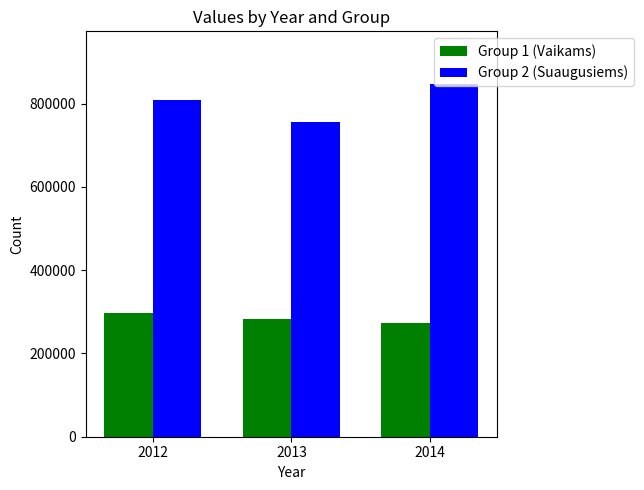

What is the difference between the highest and lowest values at 2012?

511367